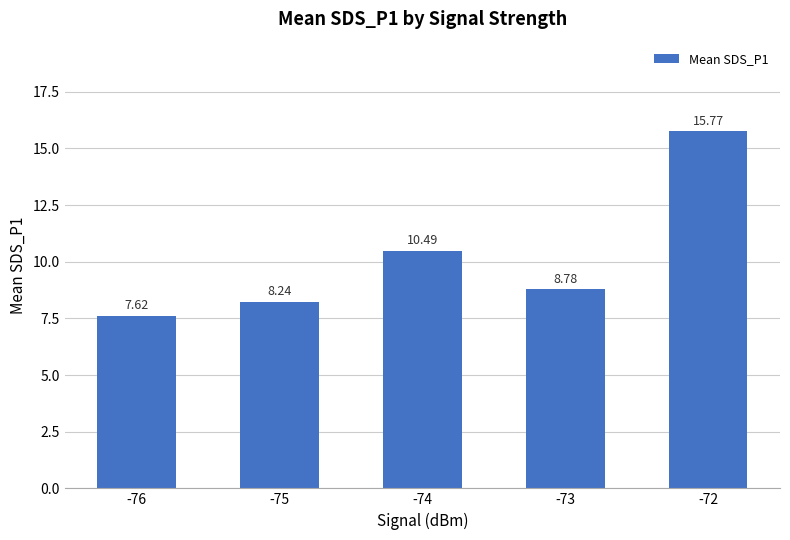

What is the change in value from -76 to -74?

+2.9